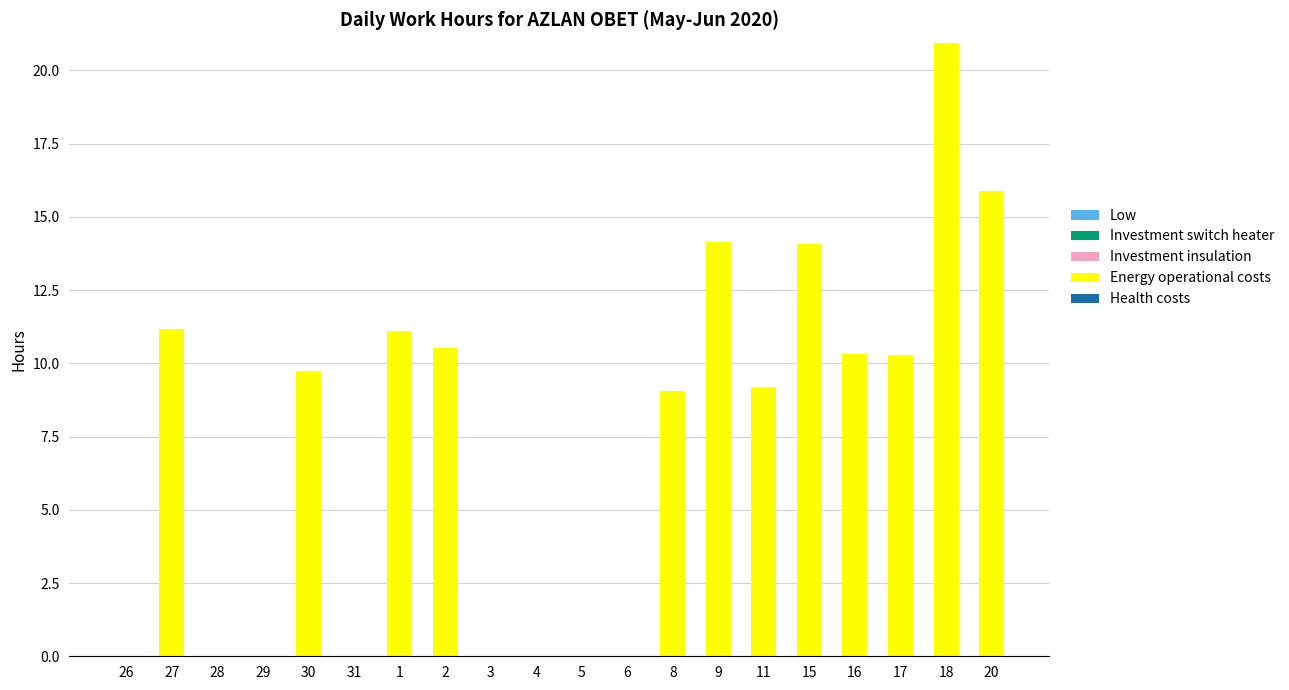

What is the change in value from 15 to 20?

+1.8